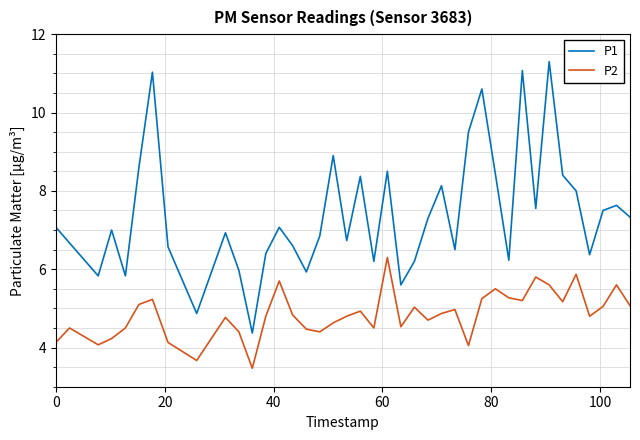

True or false: P1 and P2 cross at least once.

False